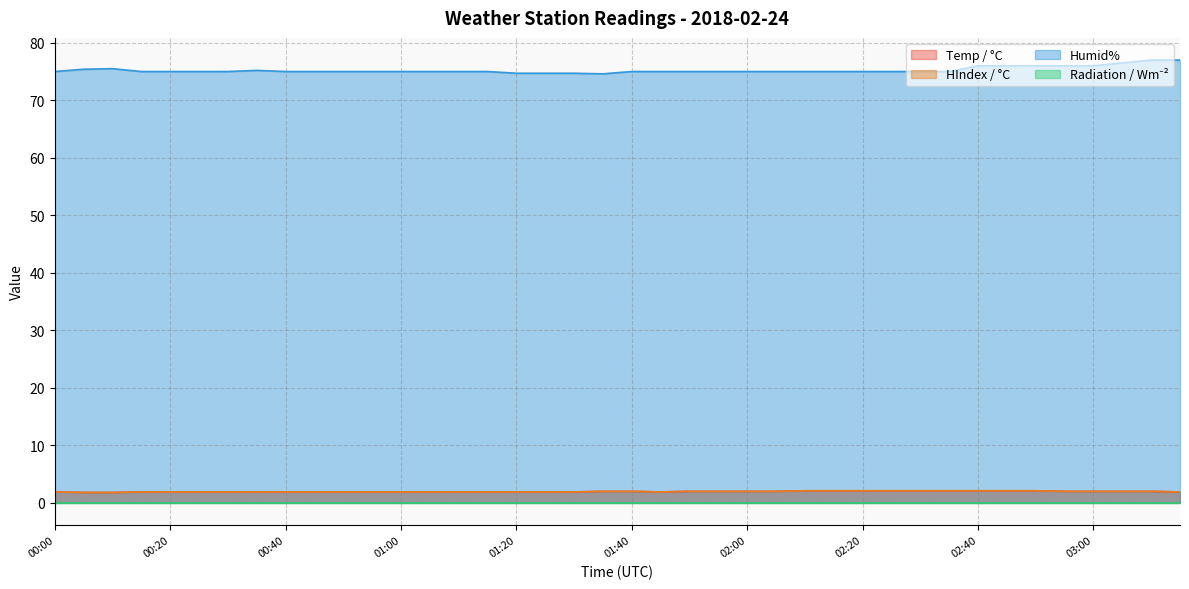

True or false: Humid% and HIndex / °C cross at least once.

False